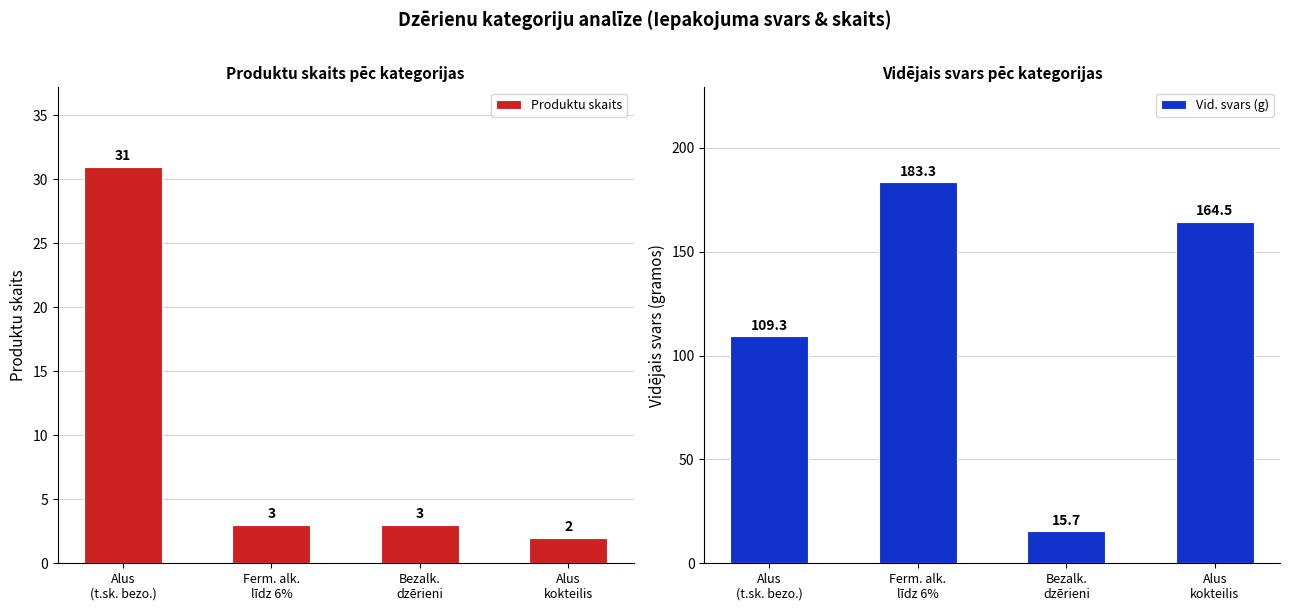

At which label does Vid. svars (g) reach its peak?

Ferm. alk.
līdz 6%